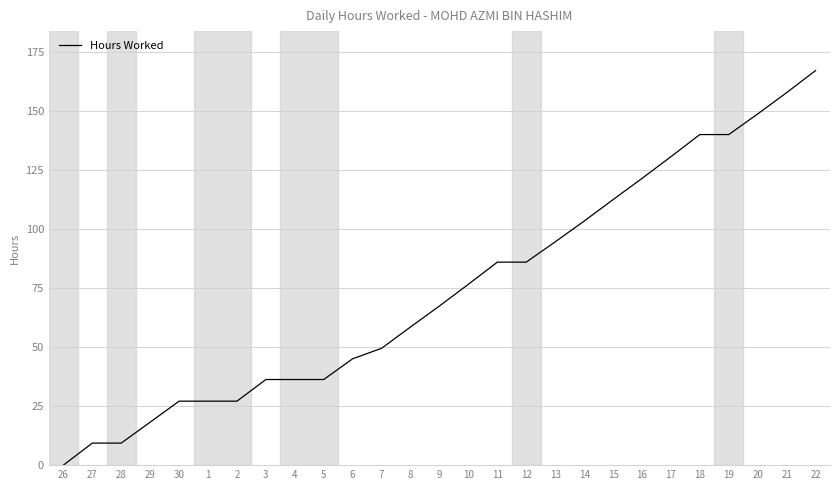

Which has a higher value, 18 or 7?

18